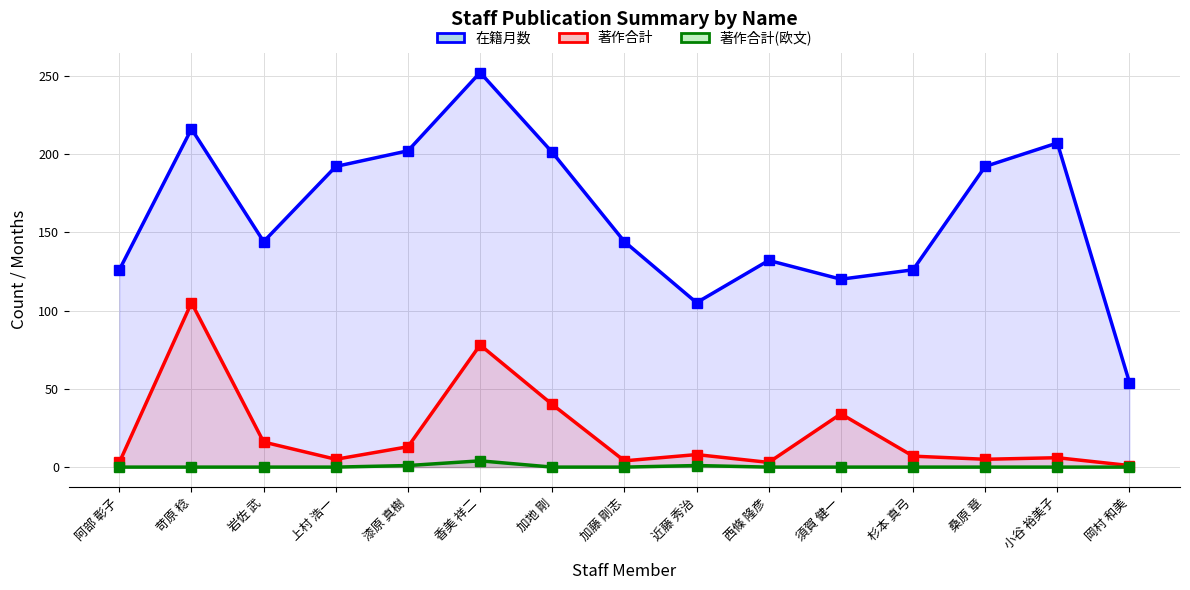

At which category does 著作合計 reach its first local valley?

上村 浩一